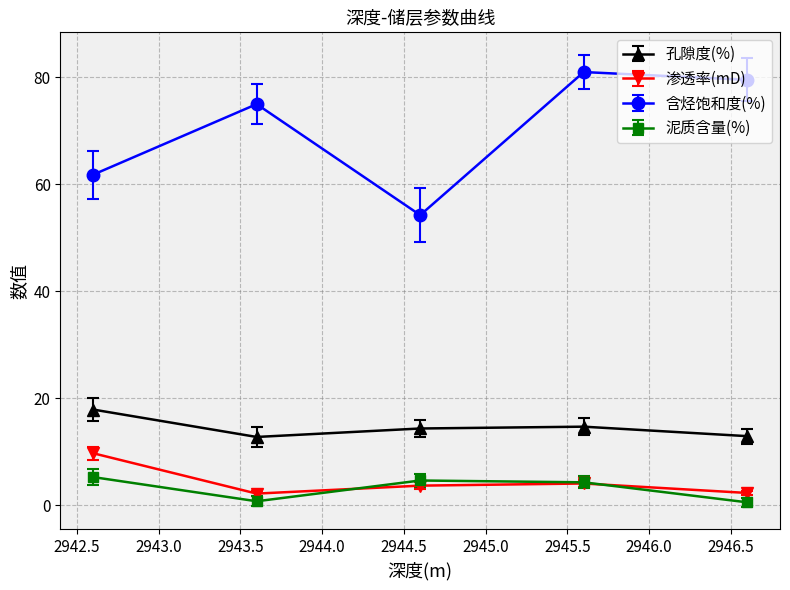

Which series has the largest total across all categories?

含烃饱和度(%)